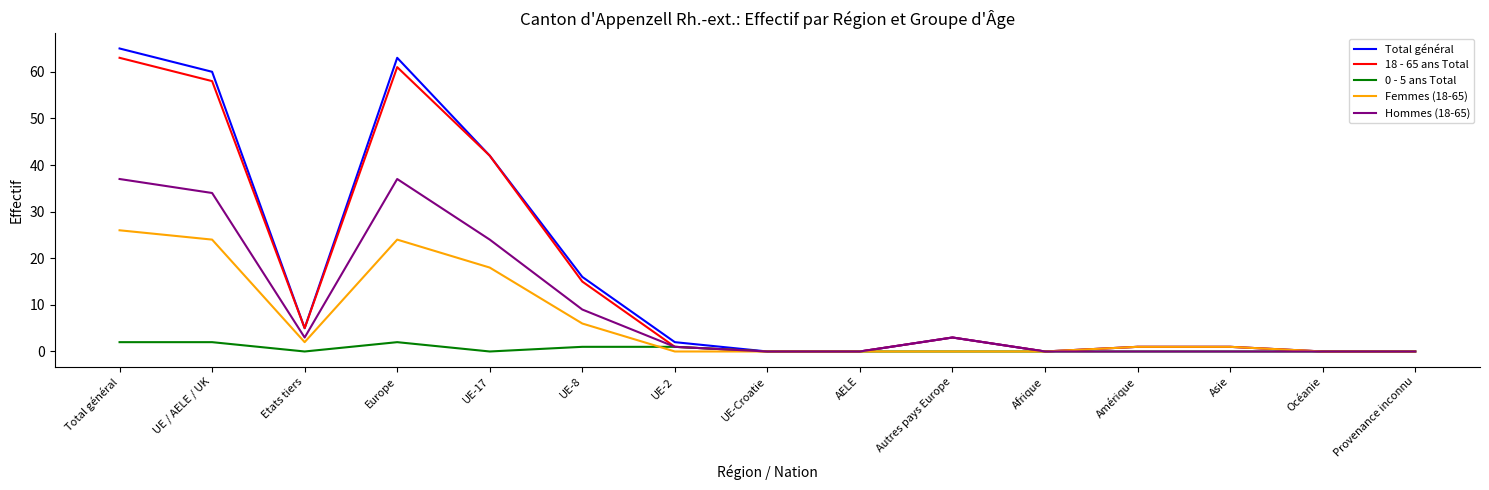

What is the maximum value shown in the chart?

65